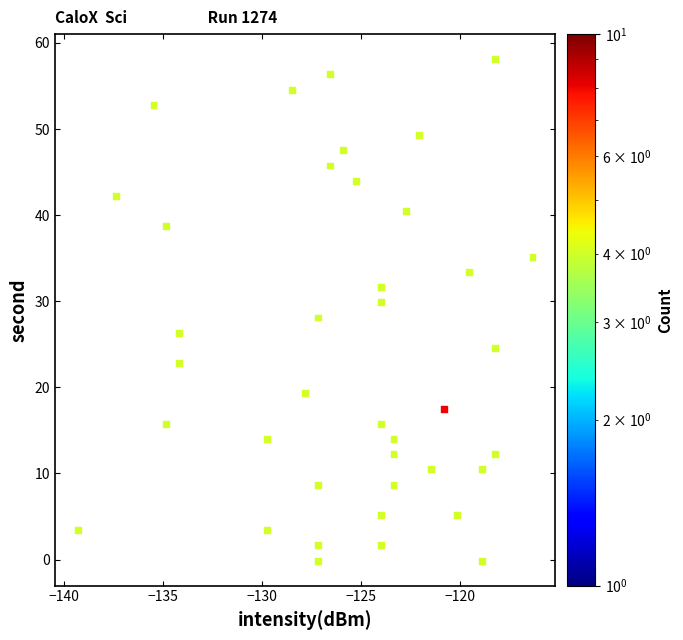

What is the range of Y values (max minus min)?

58.2